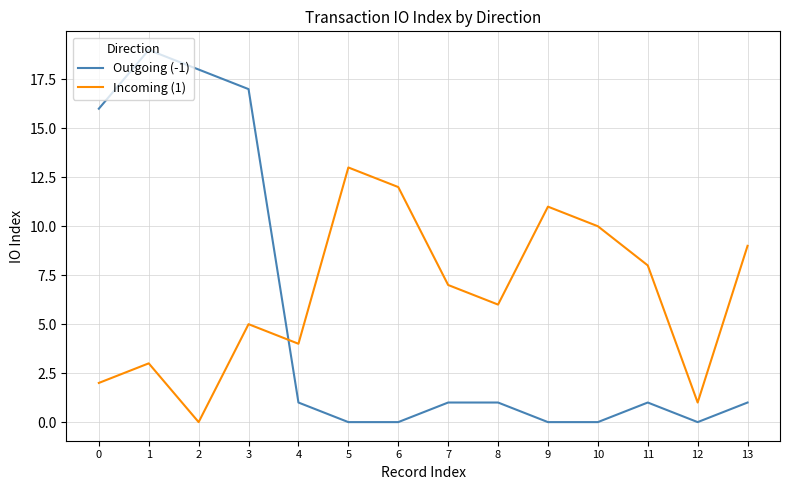

What is the difference between the highest and lowest values at 4?

3